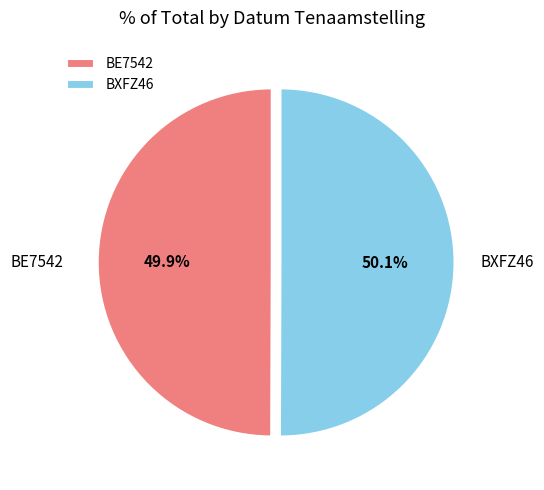

Count the number of slices in the pie.

2